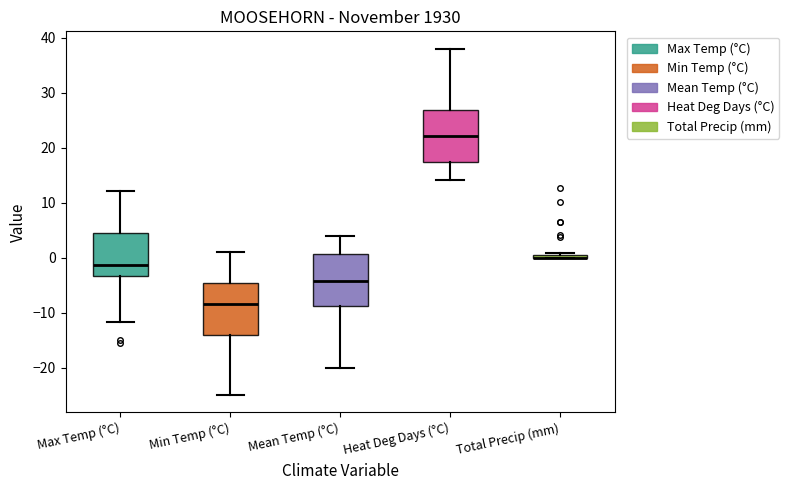

Where does the lower whisker of the box for Heat Deg Days (°C) end on the y-axis? The values are not printed on the chart, so give them approximately, as read against the axis.

14